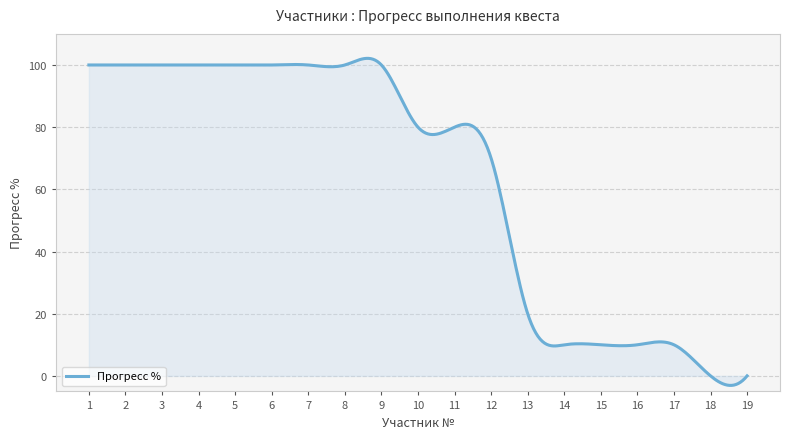

What is the greatest value displayed?

102.1